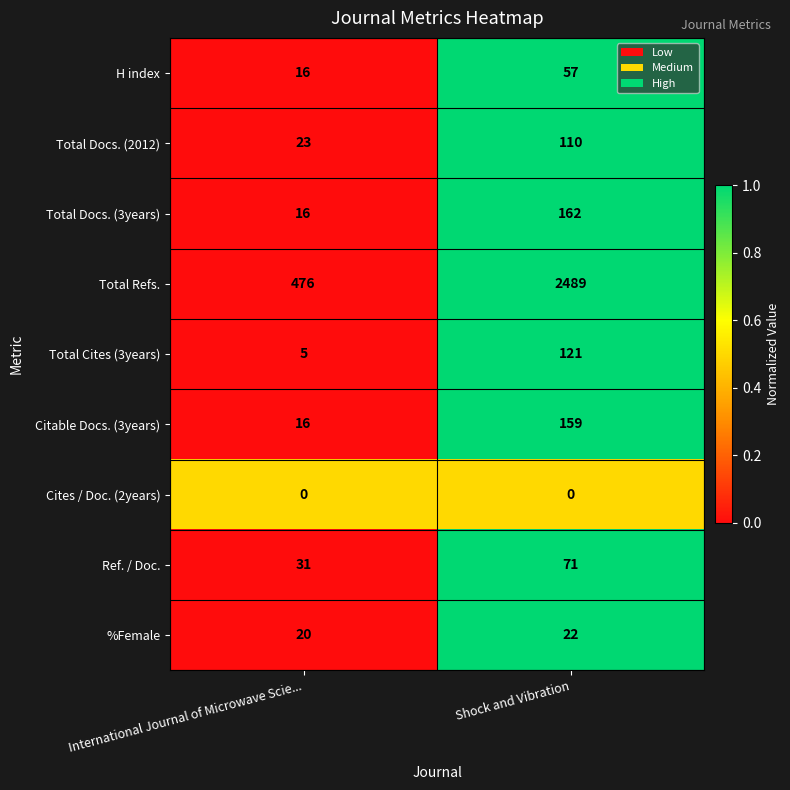

At which category is the sum across all series the highest?

Shock and Vibration